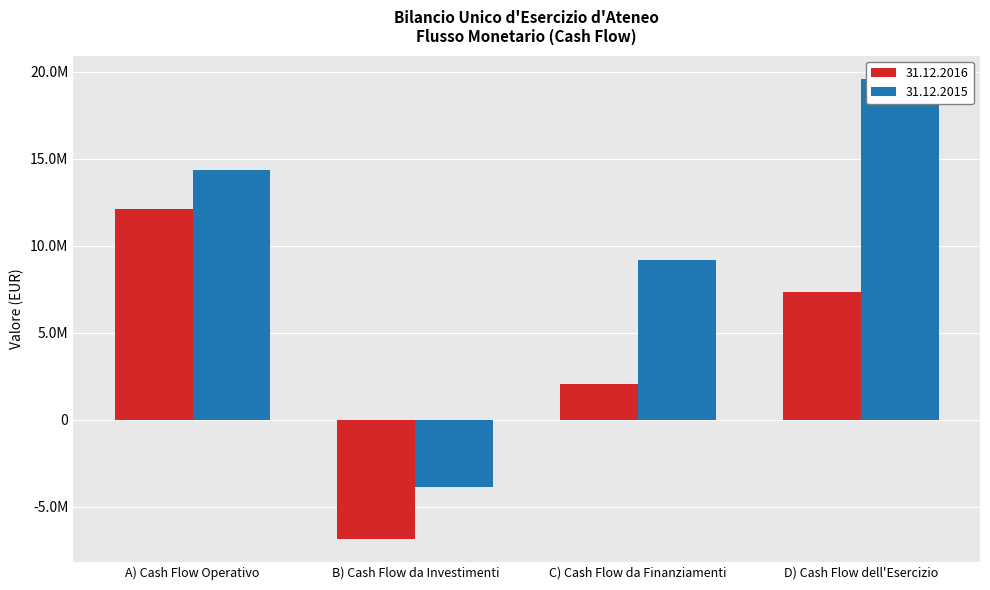

List the series in order of their overall mean, lowest first.

31.12.2016, 31.12.2015